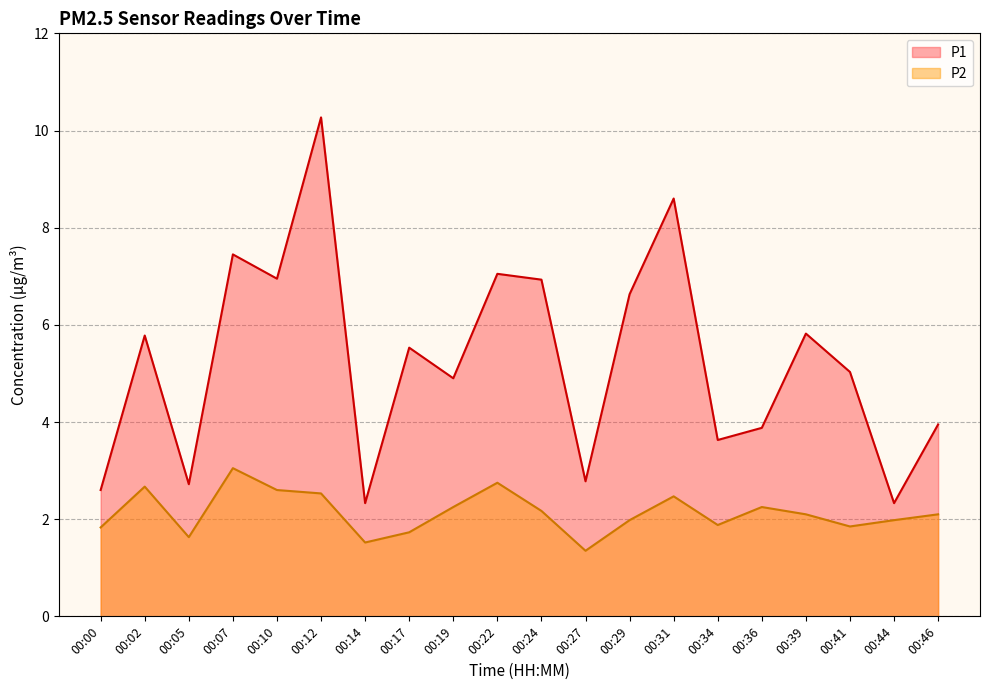

Which series has the widest spread of values?

P1